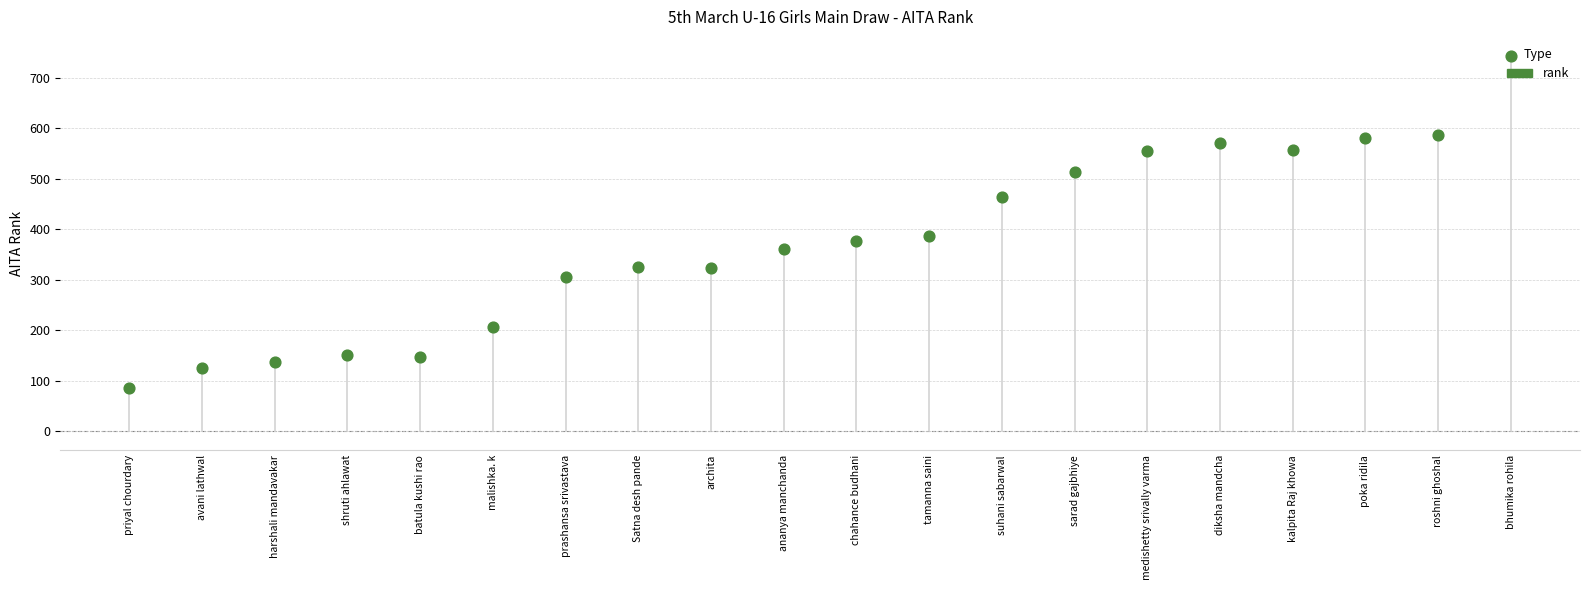

Approximately how many times larger is the value at tamanna saini compared to avani lathwal?

3.1